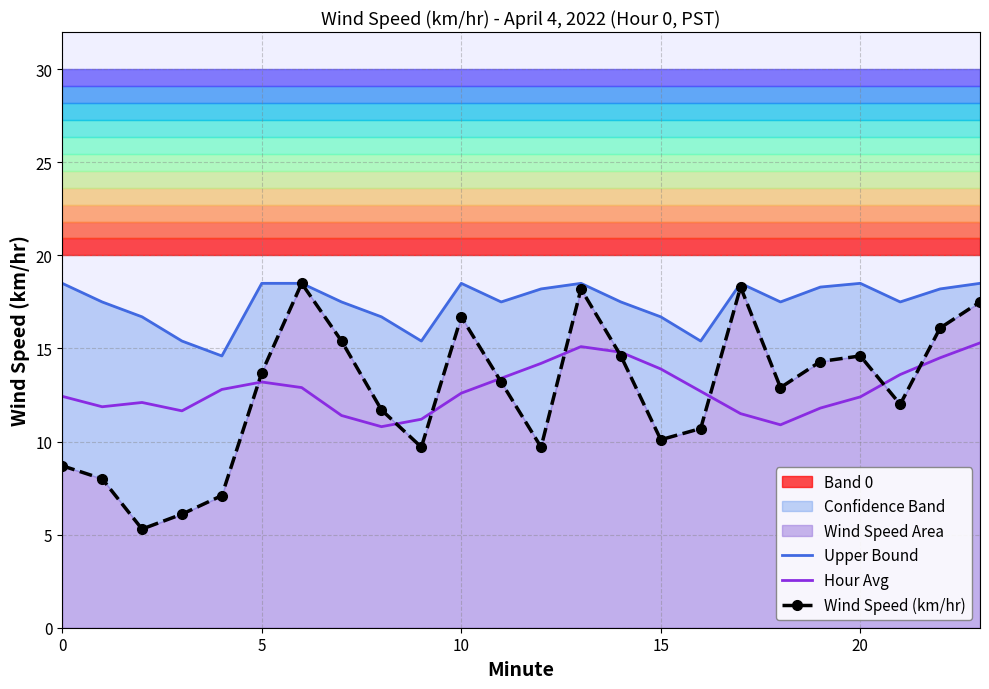

What are all the series names shown in the legend?

Upper Bound, Hour Avg, Wind Speed (km/hr)